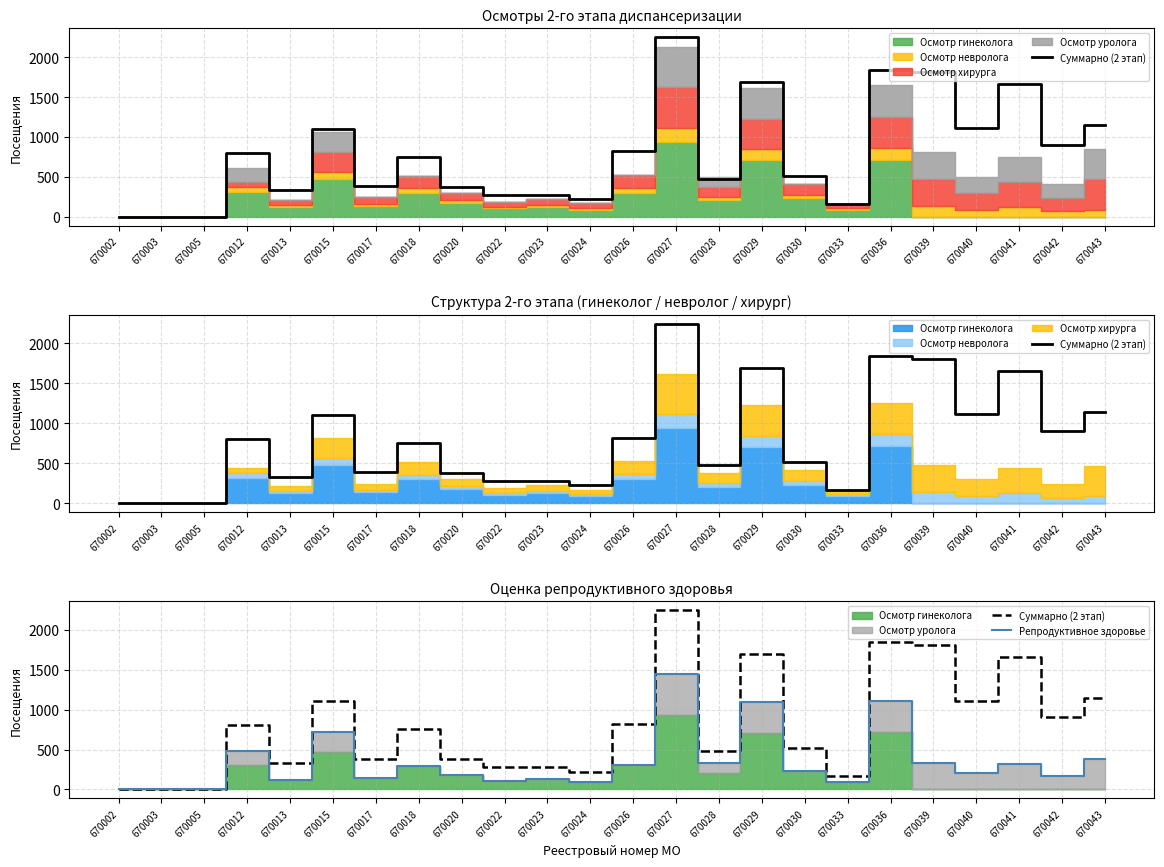

What is the approximate value of Суммарно (2 этап) at 670027, to the nearest 50?

2250